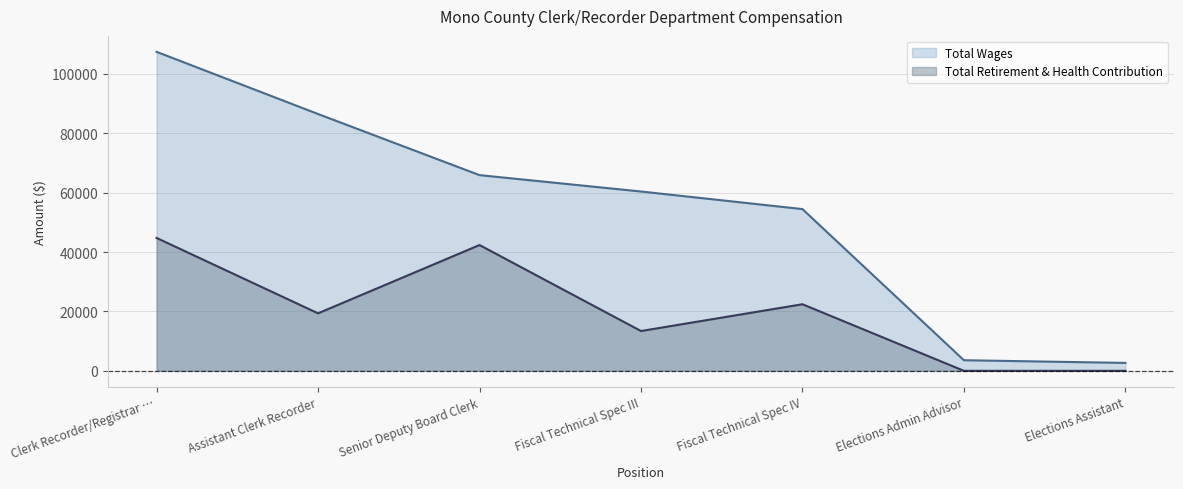

What is the highest value of the Total Wages series?

107390